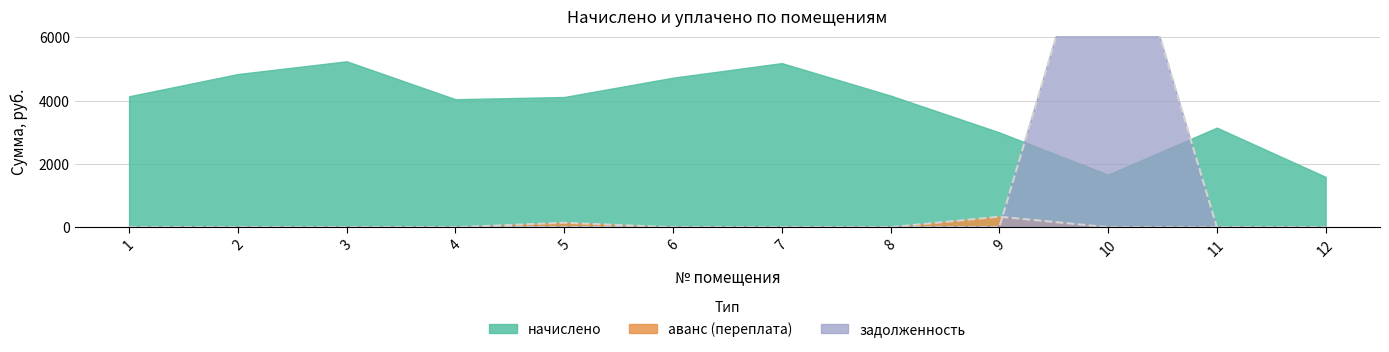

What is the greatest value displayed?

11514.2